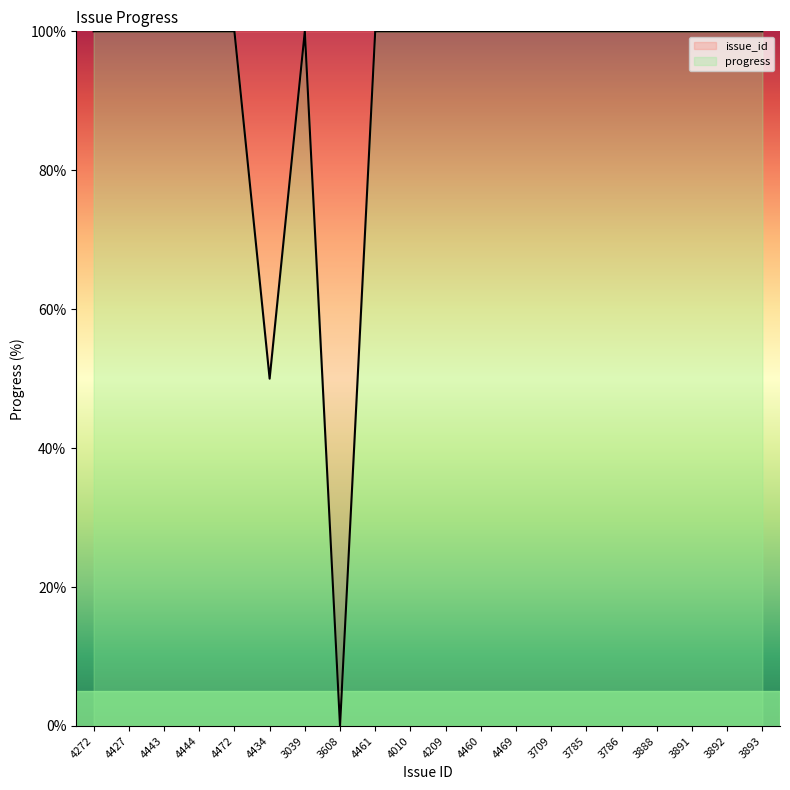

Reading left to right, extract all data points from this chart.

100	100	100	100	100	50	100	0	100	100	100	100	100	100	100	100	100	100	100	100